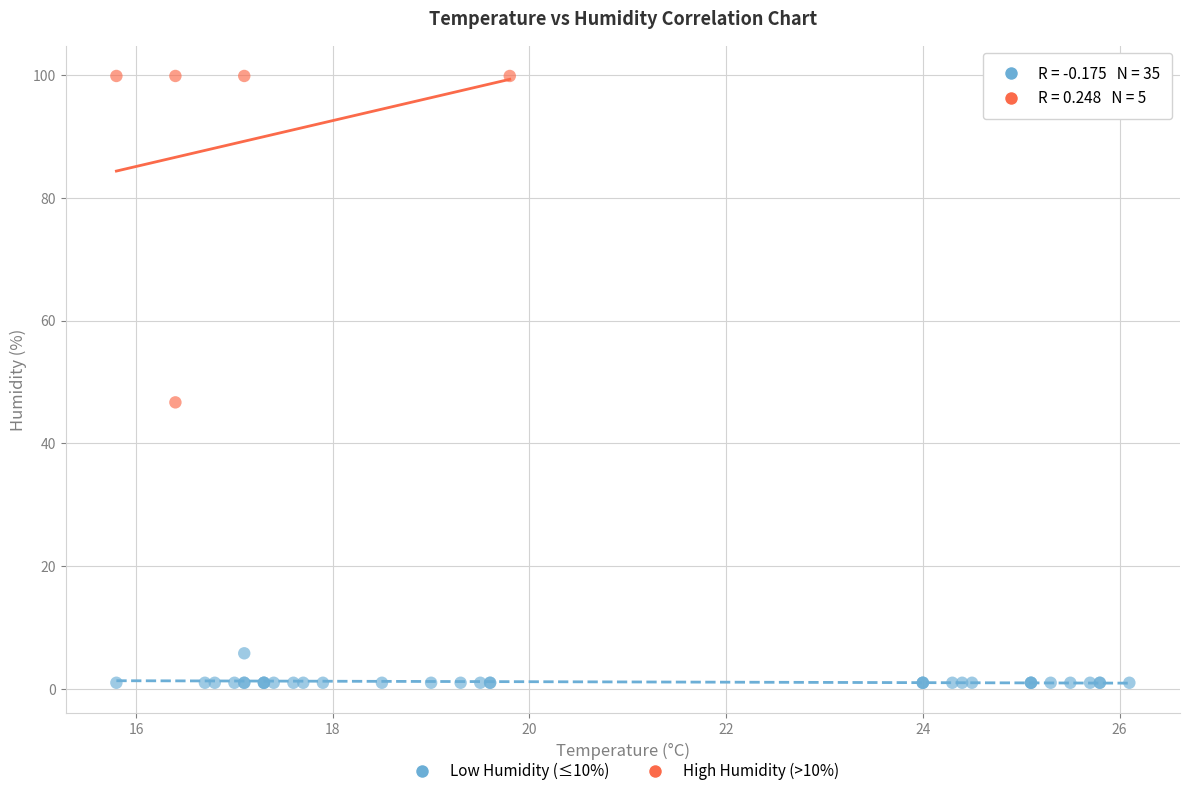

Which series contains the highest Y value?

High Humidity (>10%)